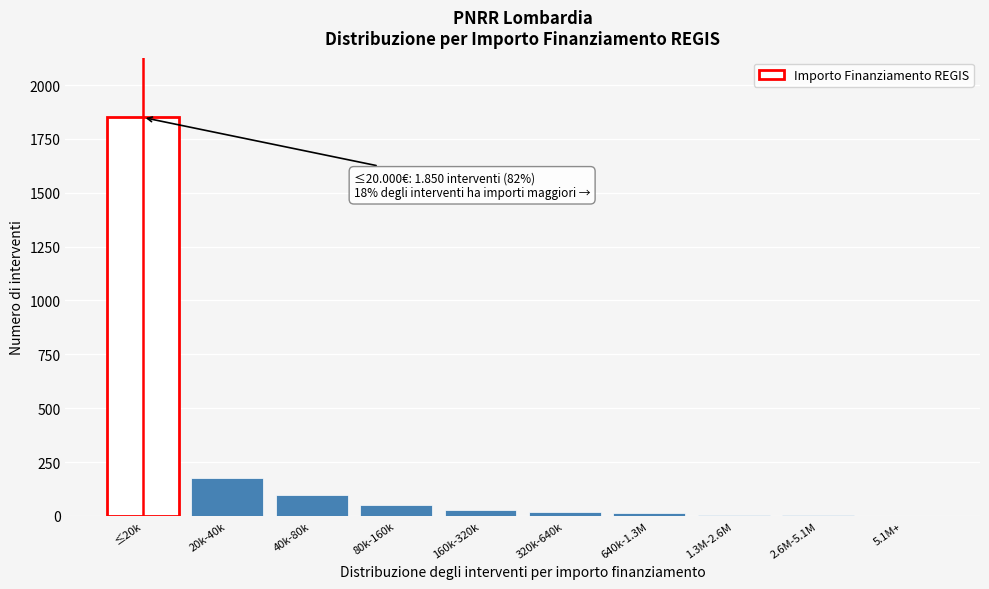

Which category has the highest value across all series?

≤20k